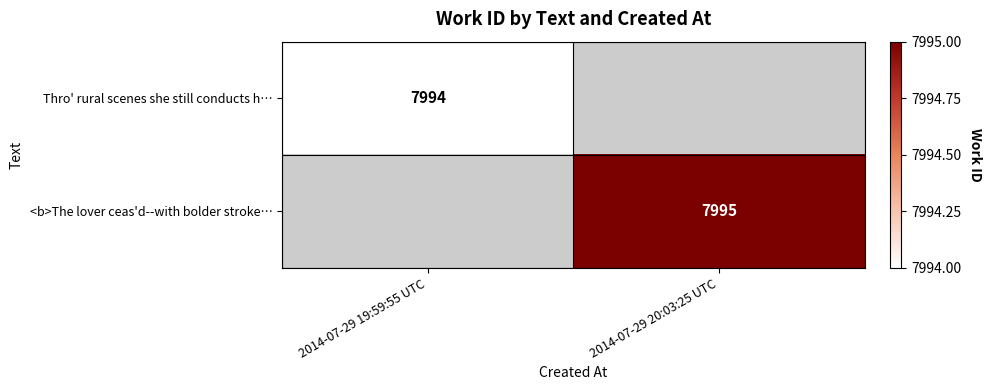

True or false: <b>The lover ceas'd--with bolder stroke… has a value of 12666 at 2014-07-29 20:03:25 UTC.

False